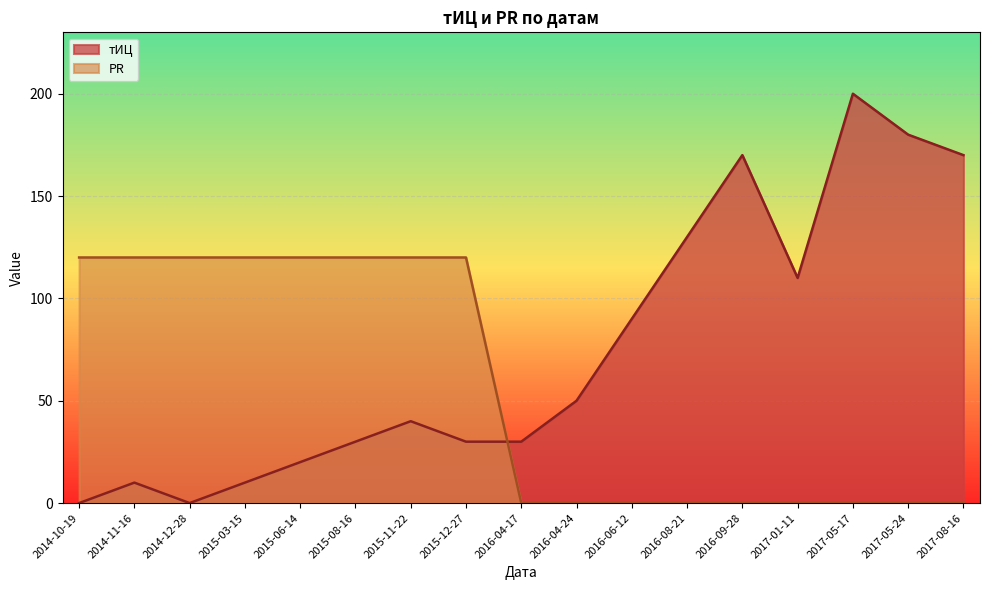

How many values in тИЦ are above zero?

15